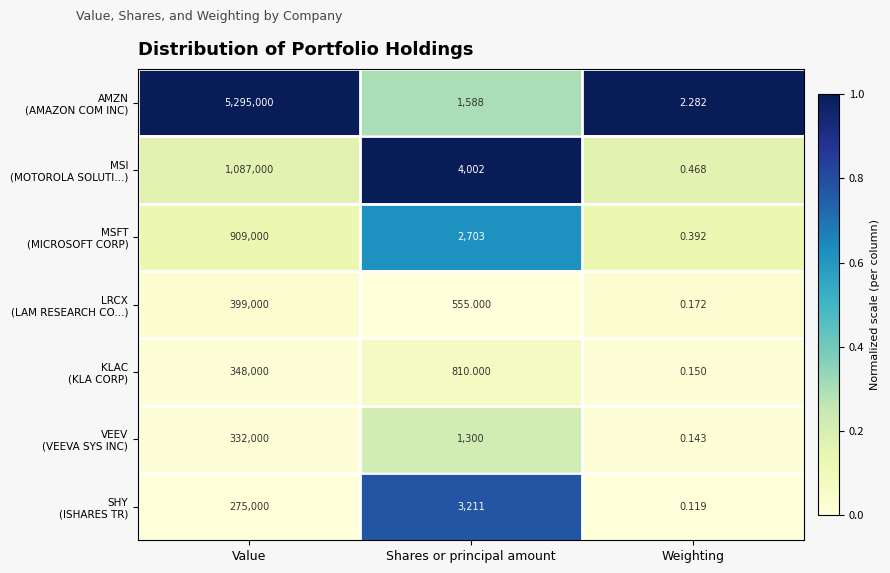

What is the spread (max minus min) of values at Value?

5020000.0